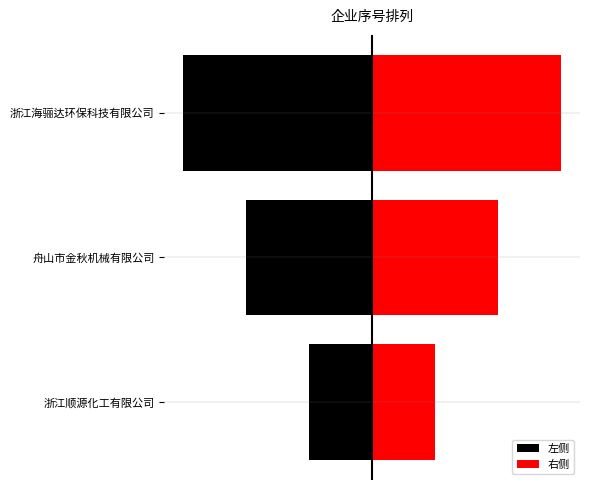

How many groups of bars are there?

3